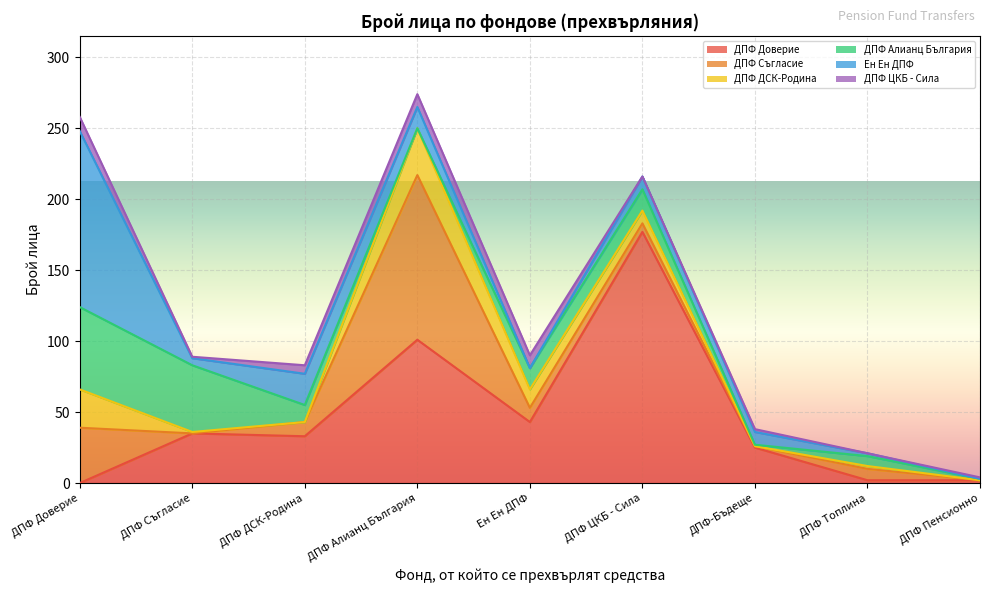

How many lines are shown in the chart?

6